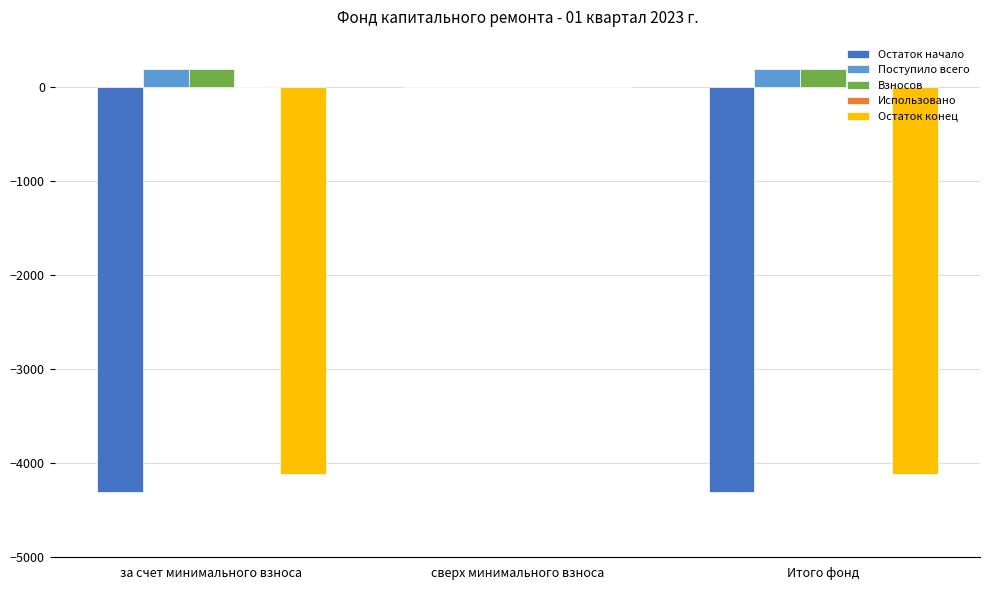

Which category has the highest value in the Остаток конец series?

сверх минимального взноса